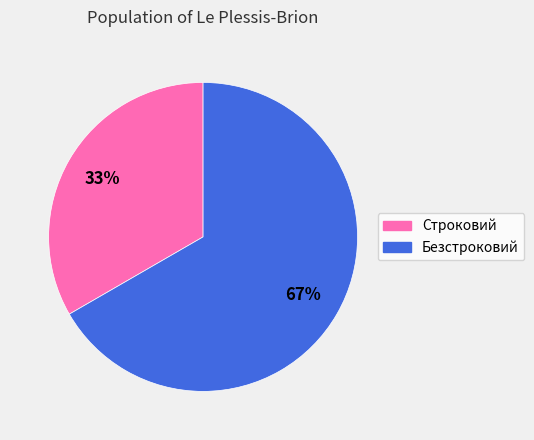

The Безстроковий slice represents 67% of the pie. True or false?

True